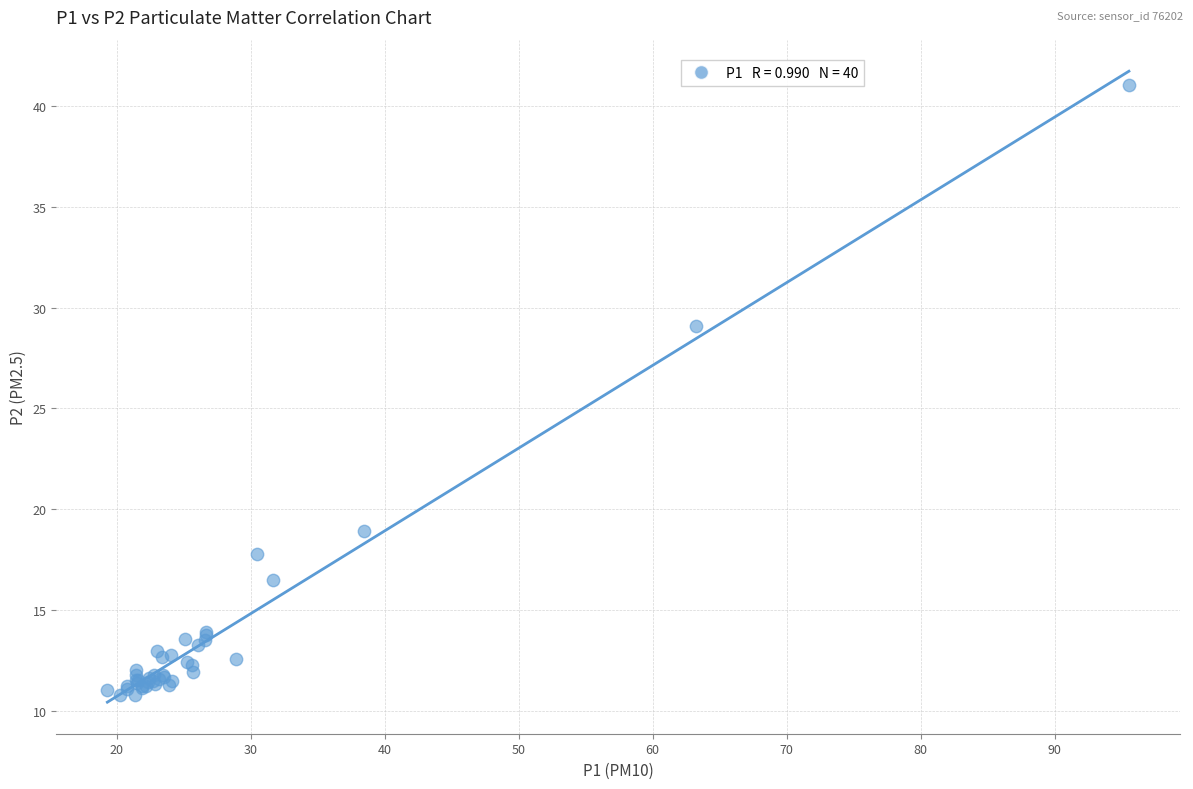

What Y value in the scatter plot is closest to 25?

29.1